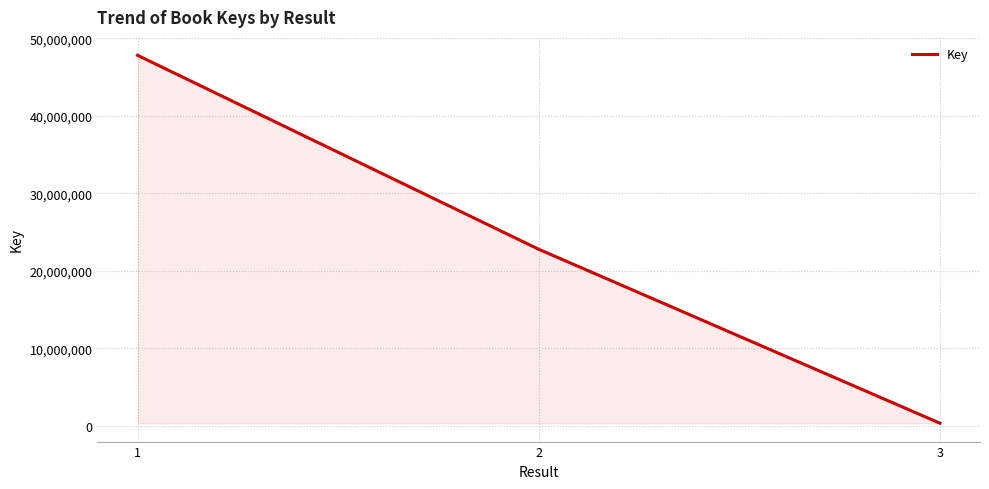

What is the sum of the values at 3 and 2?

23100038